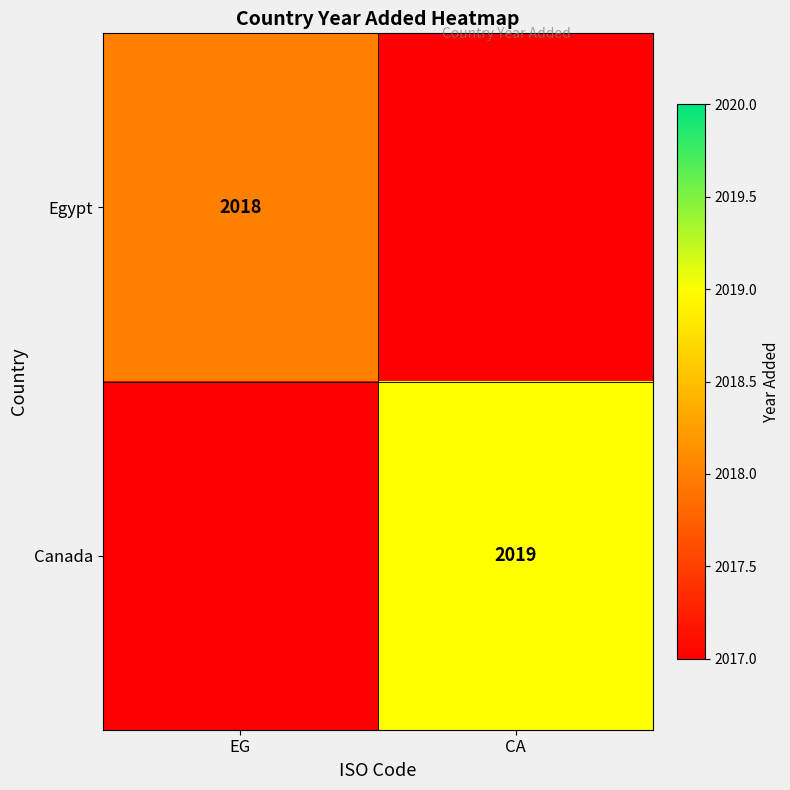

Is it true that Egypt equals 3122 at EG?

False